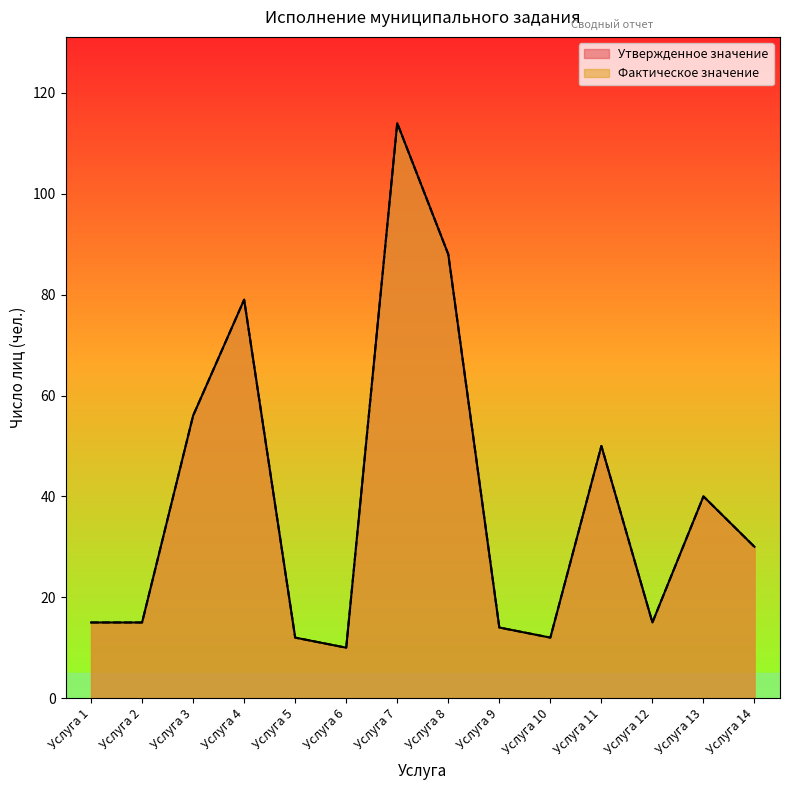

What is the difference between the maximum and minimum values in the Утвержденное значение series?

104